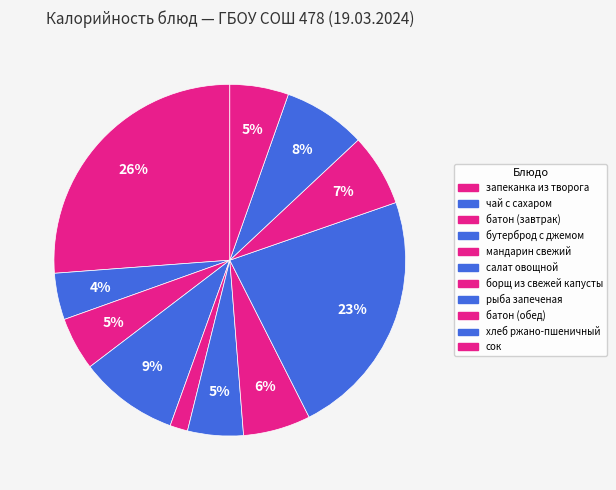

Which has a higher value, батон (завтрак) or мандарин свежий?

батон (завтрак)